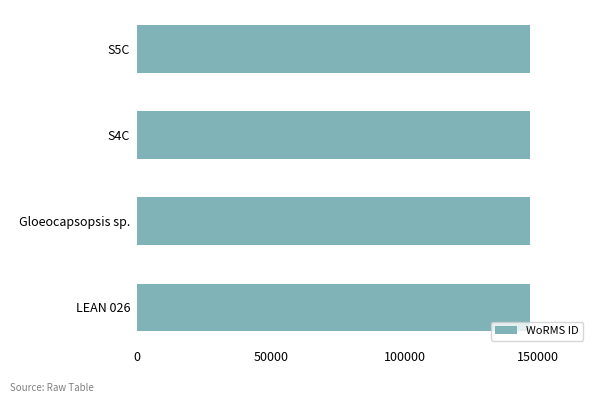

What is the maximum value shown in the chart?

146957